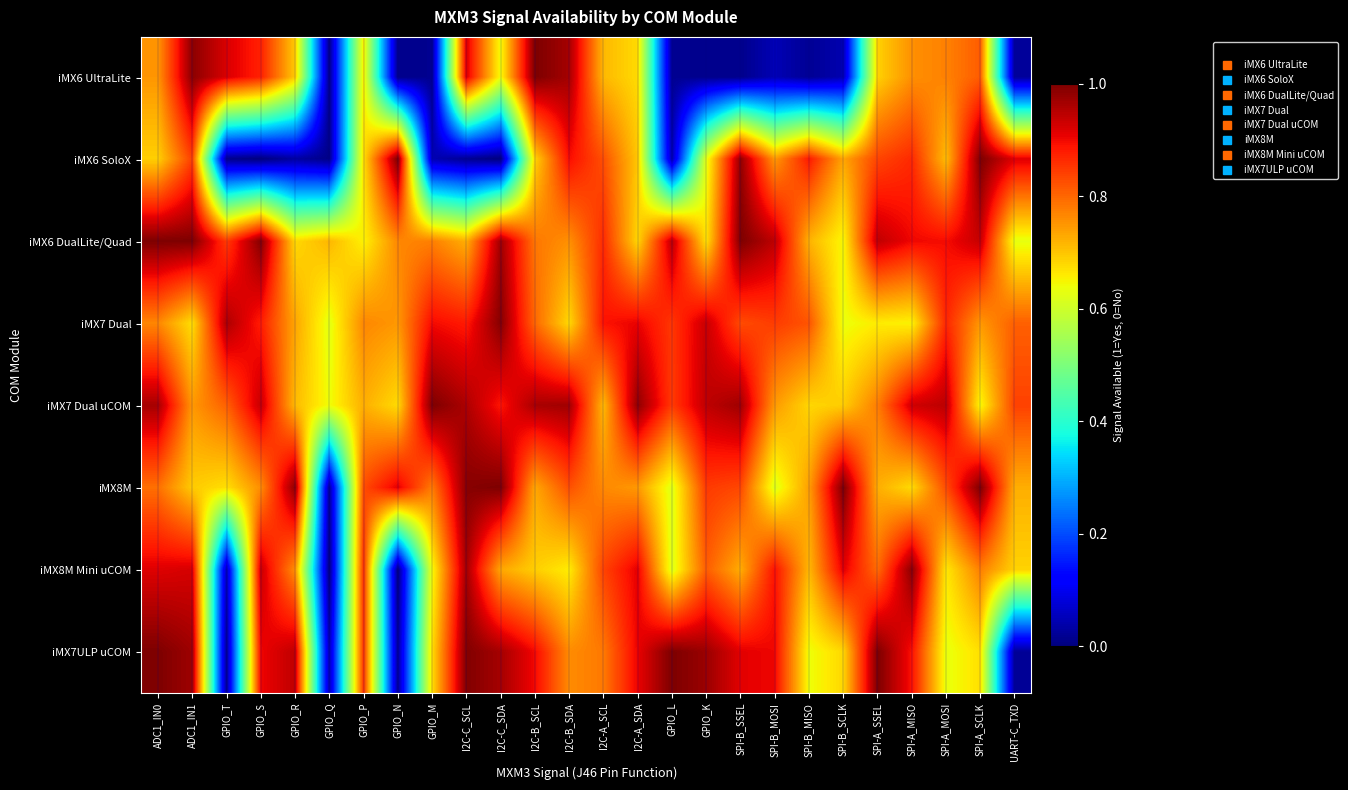

What is the difference between the highest and lowest values at GPIO_L?

1.0